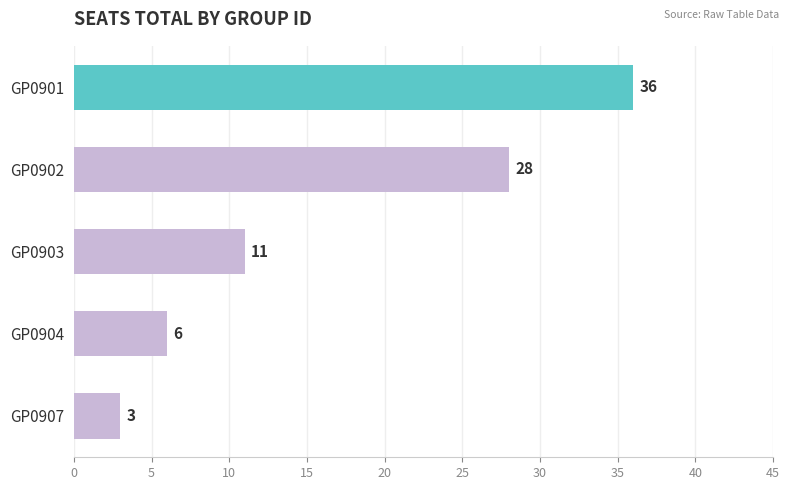

What is the difference between the maximum and minimum values?

33